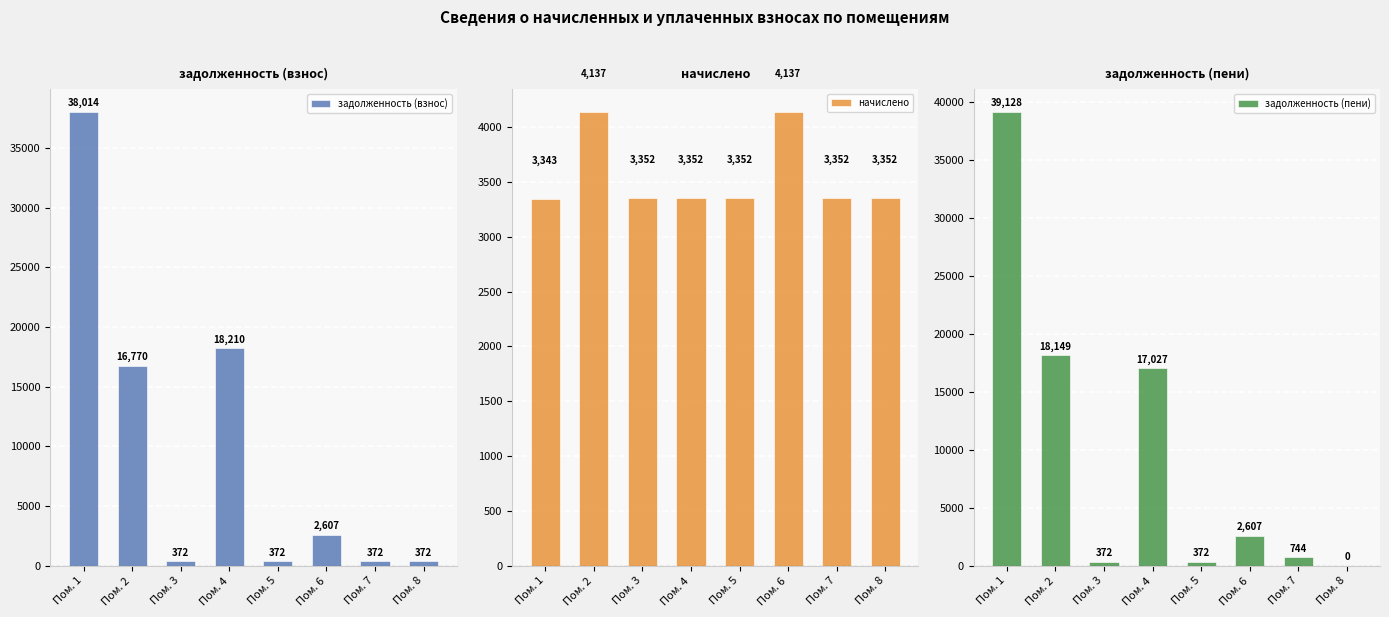

Which label corresponds to the smallest value in the chart?

Пом. 8